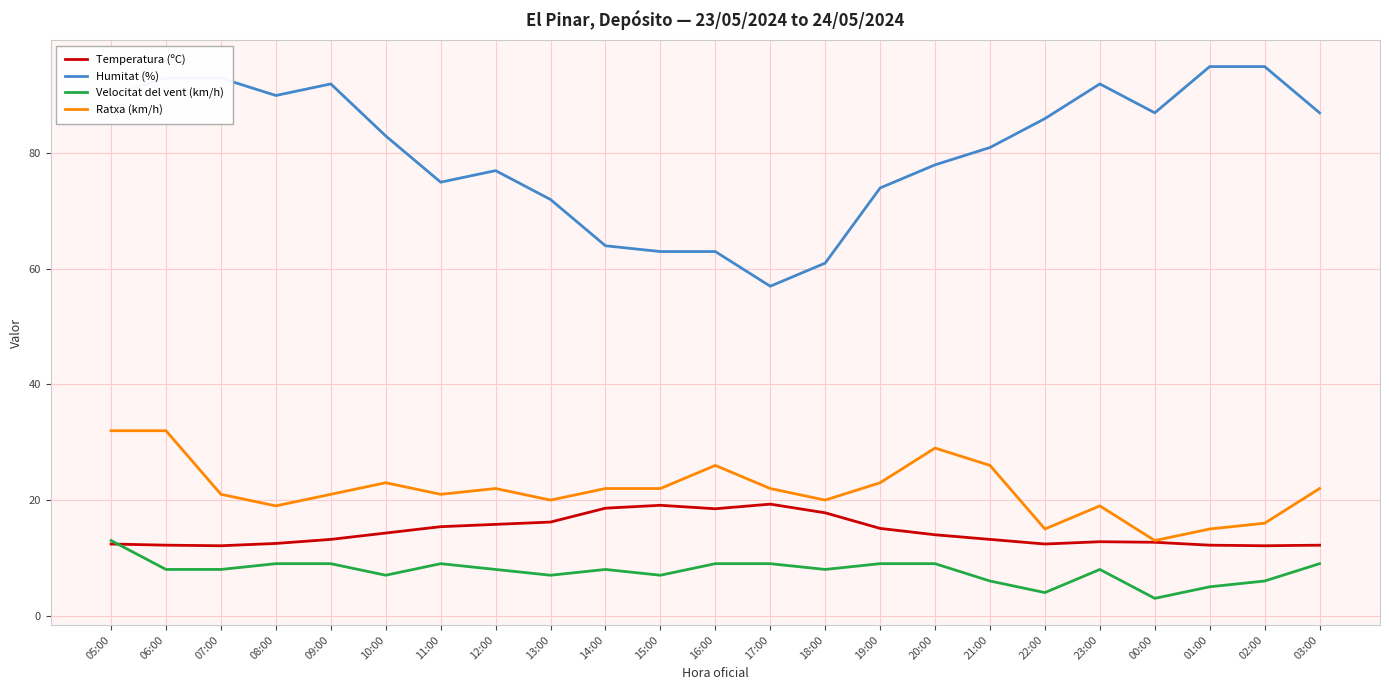

The Temperatura (ºC) series shows 18.5 at 16:00. True or false?

True